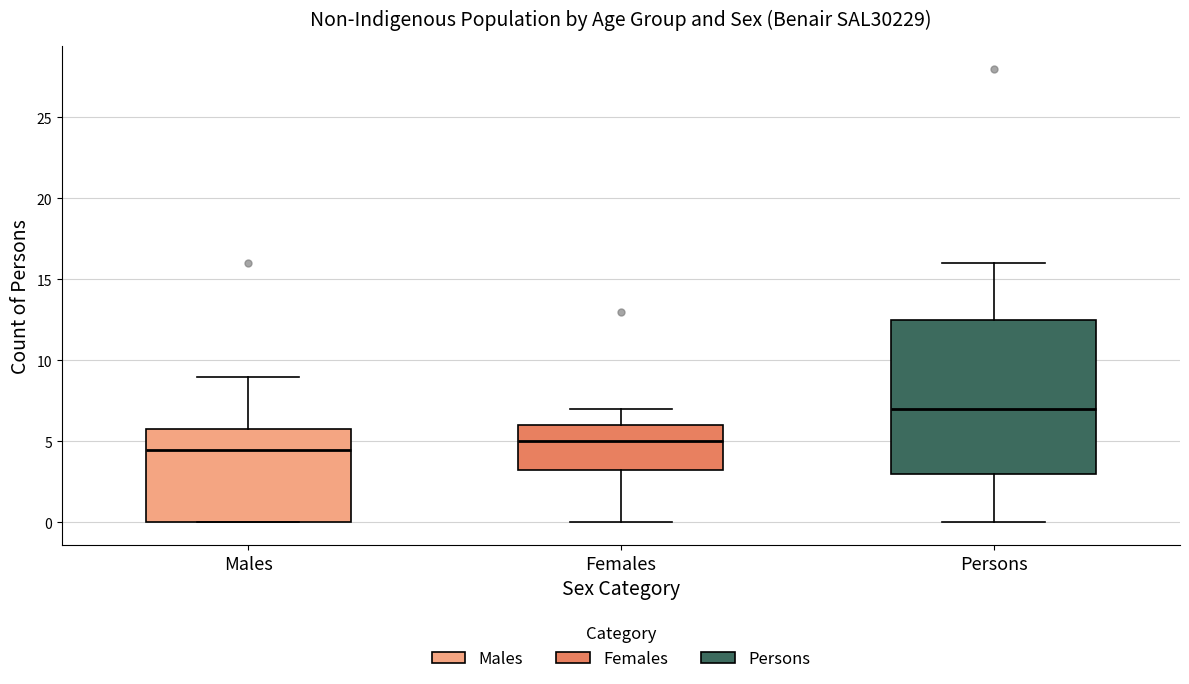

Which box has the highest median line?

Persons